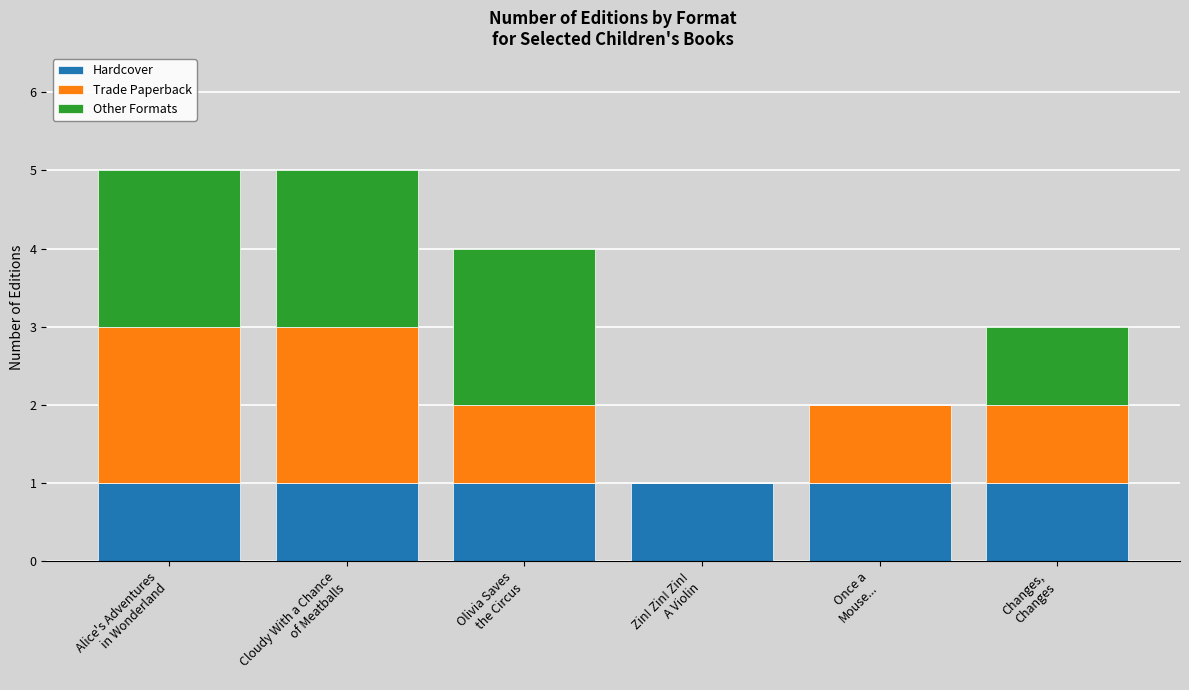

What value does the Hardcover series have at Olivia Saves
the Circus?

1